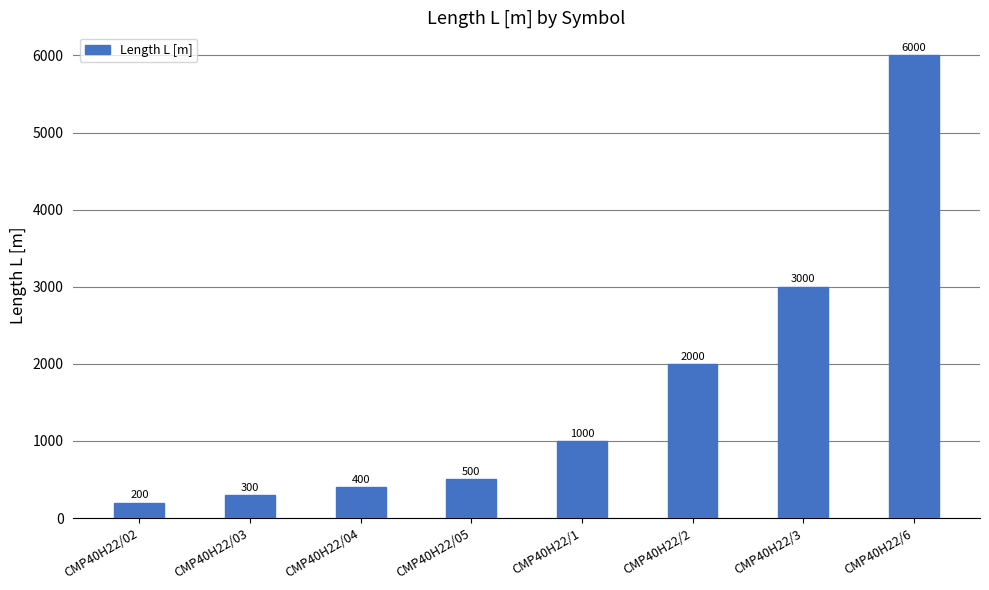

What is the sum of the values at CMP40H22/02 and CMP40H22/05?

700